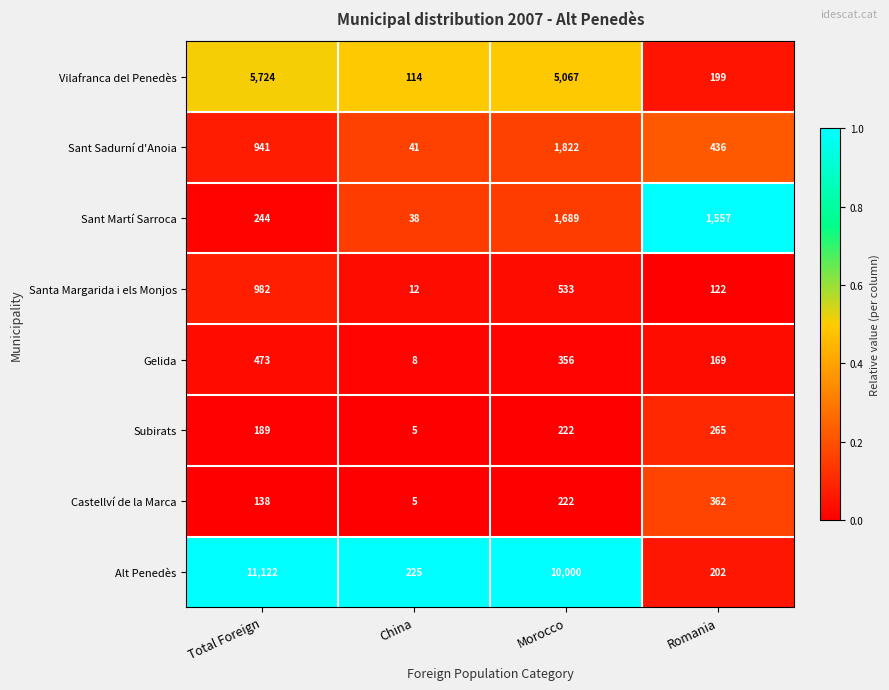

True or false: Sant Martí Sarroca has a value of 244 at Total Foreign.

True